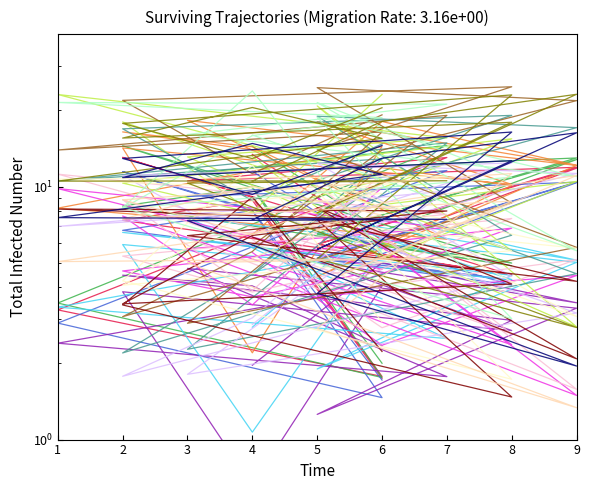

What is the difference between the maximum and minimum values in the col_7 series?

16.1